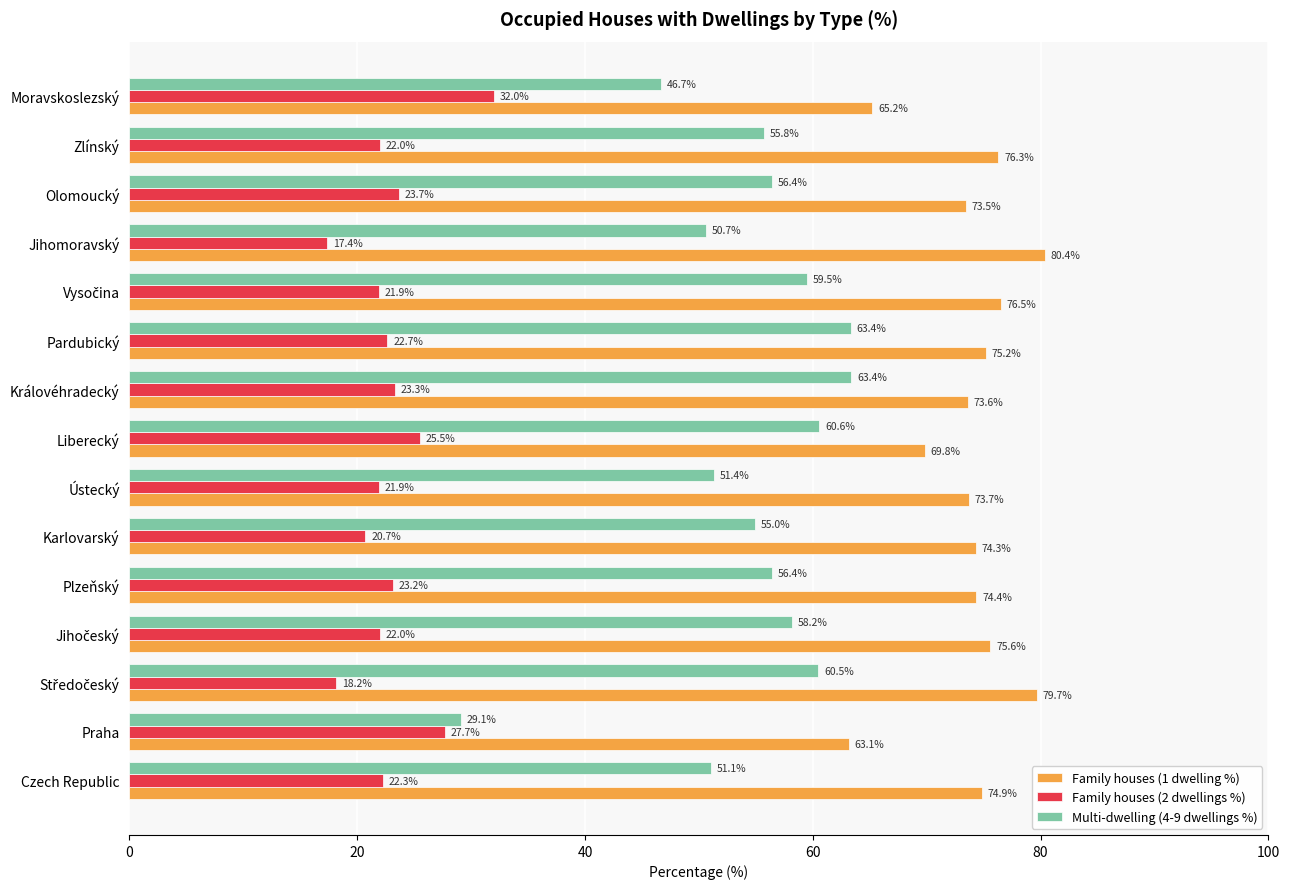

Rank the series by their maximum value, from highest to lowest.

Family houses (1 dwelling %), Multi-dwelling (4-9 dwellings %), Family houses (2 dwellings %)